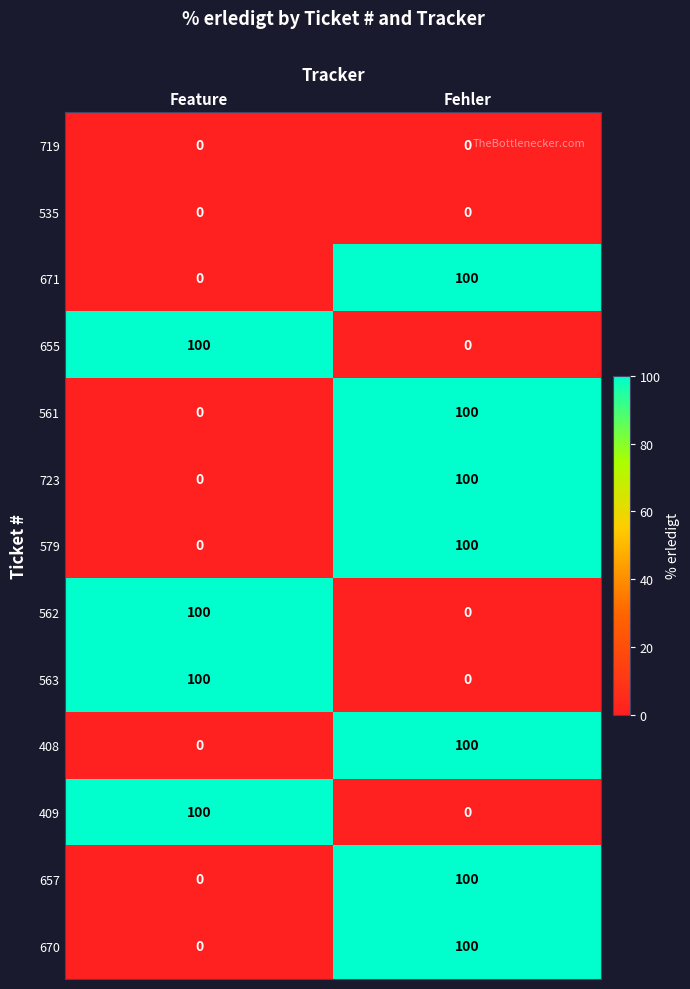

At which category is the sum across all series the highest?

Fehler